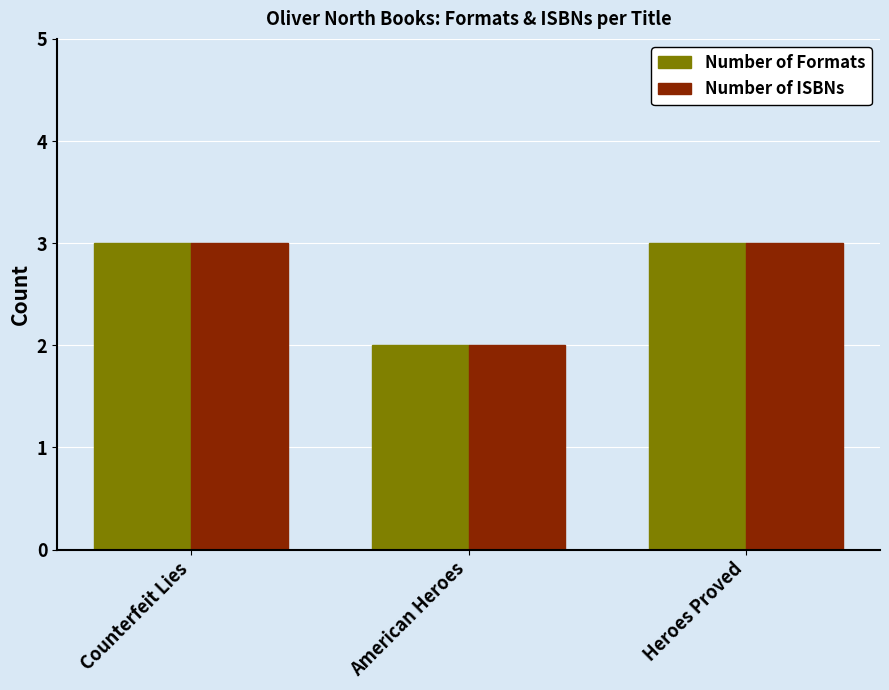

What is the approximate value of Number of ISBNs at Heroes Proved?

3